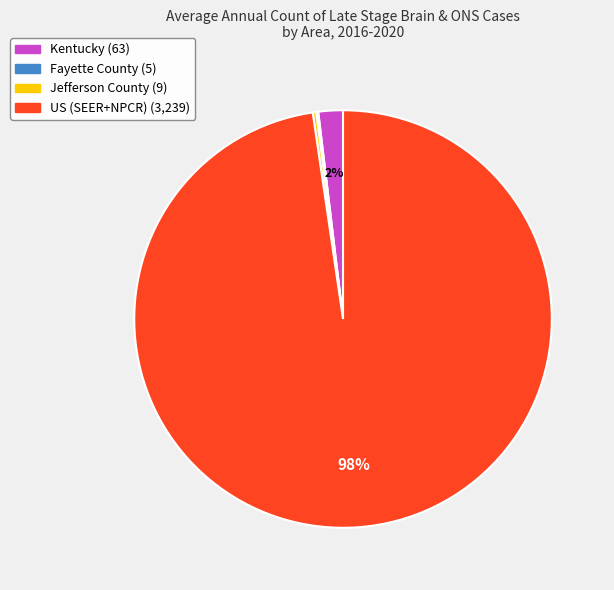

To the nearest percent, what is the average slice percentage?

25%